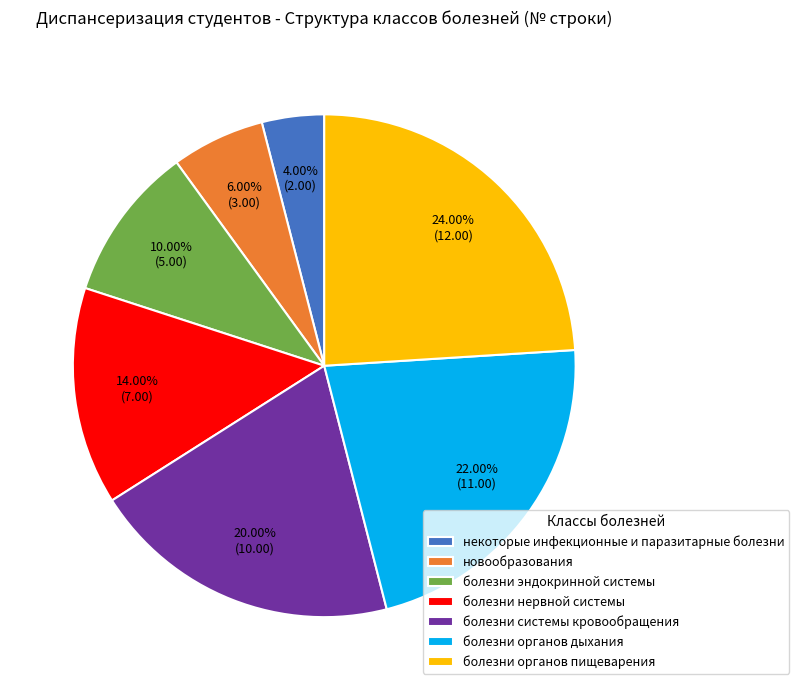

What is the smallest slice in the pie chart?

некоторые инфекционные и паразитарные болезни